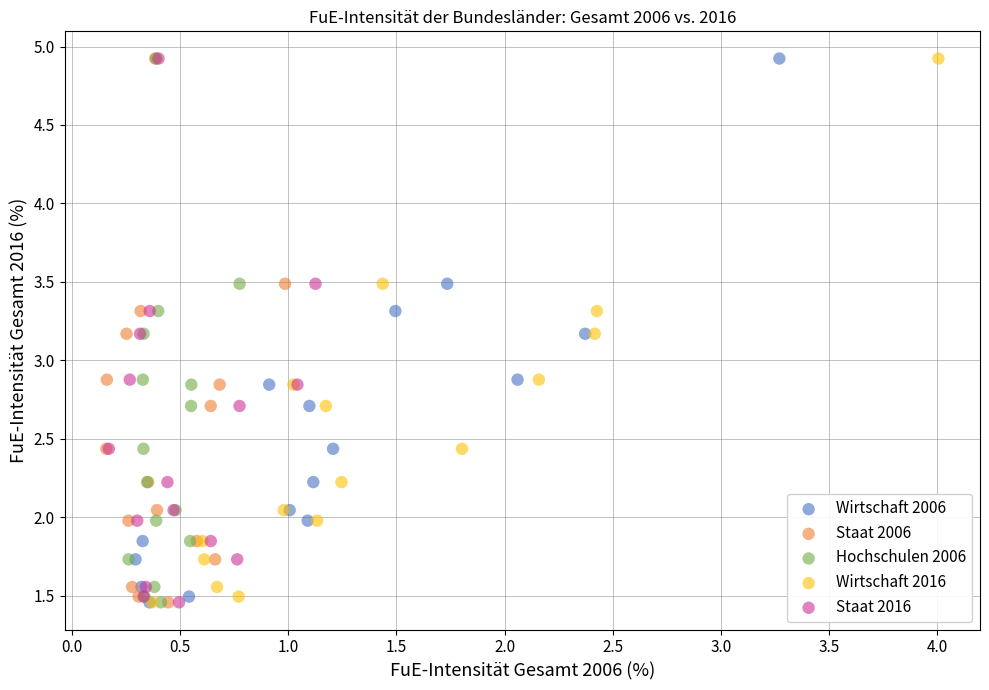

What are all the series names shown in the legend?

Wirtschaft 2006, Staat 2006, Hochschulen 2006, Wirtschaft 2016, Staat 2016